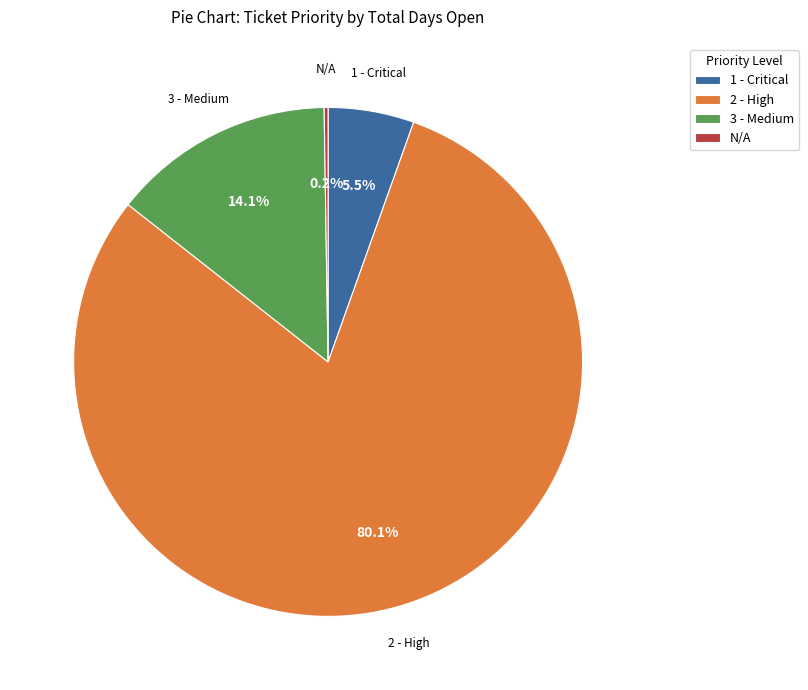

Do 3 - Medium and 2 - High together represent more than half of the pie?

Yes